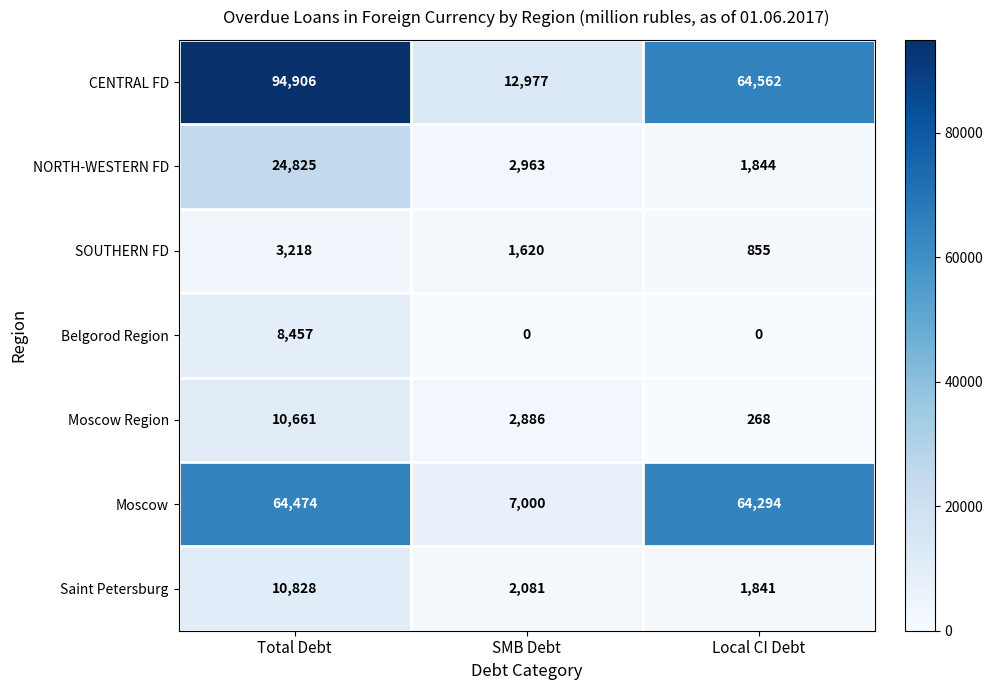

Which series has the widest spread of values?

CENTRAL FD